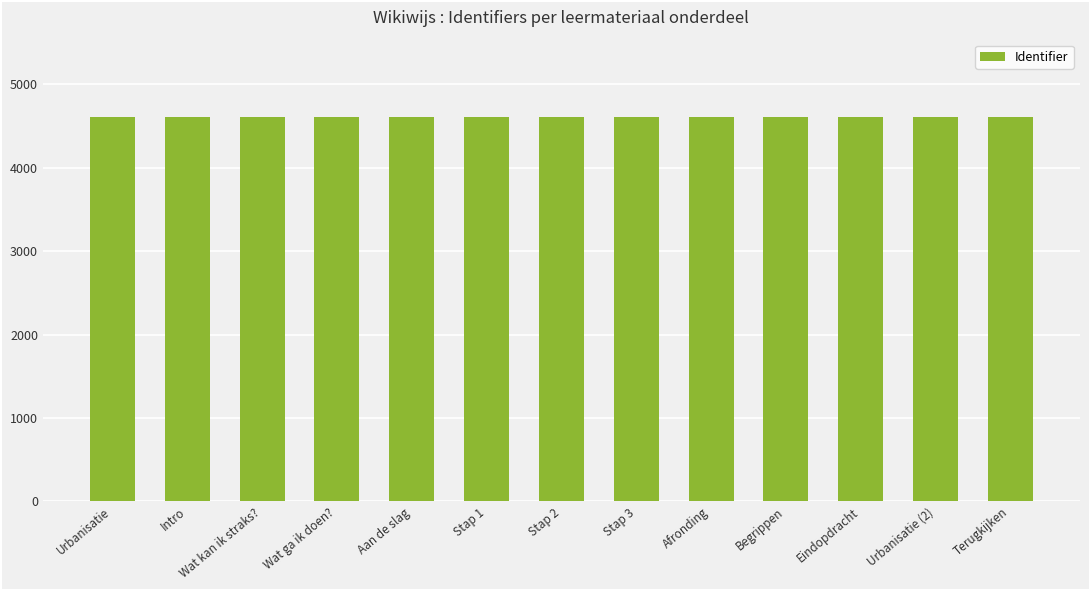

Does the chart contain any negative values?

No